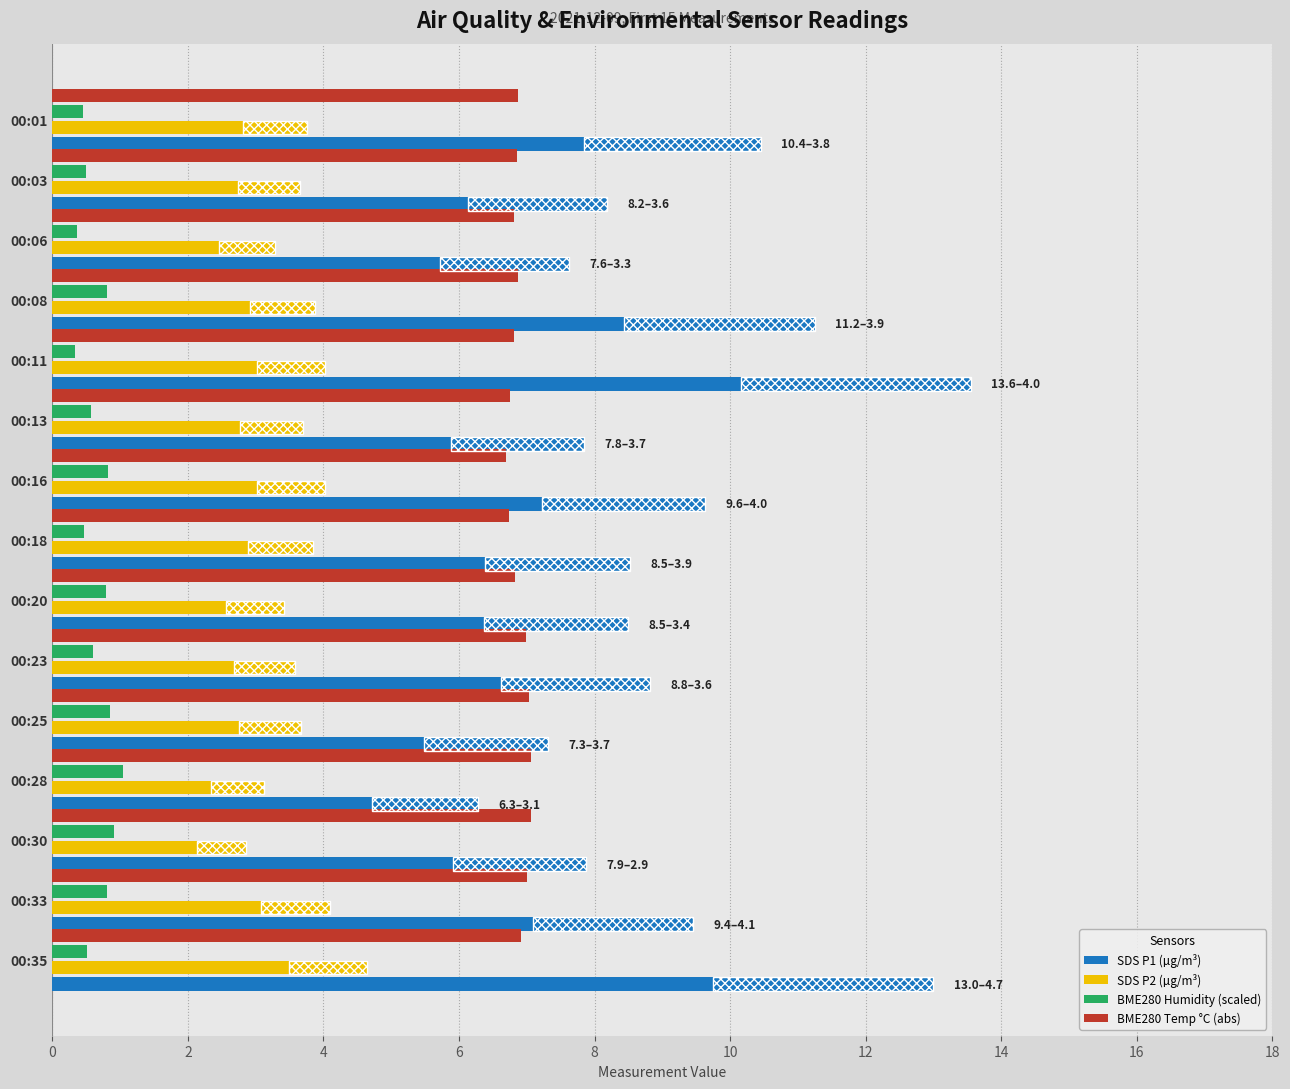

Is the value of SDS P1 (µg/m³) at 00:08 greater than the value of BME280 Humidity (scaled) at 00:23?

Yes